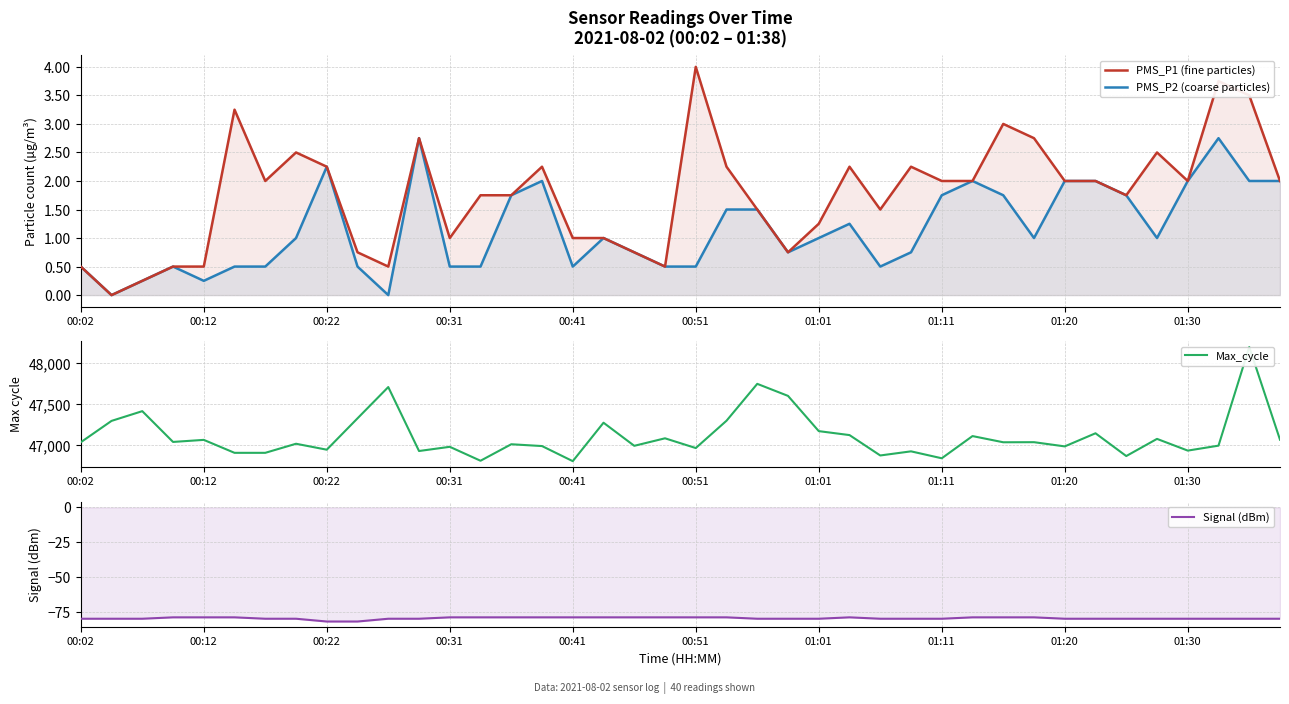

What is the smallest value displayed?

-82.0